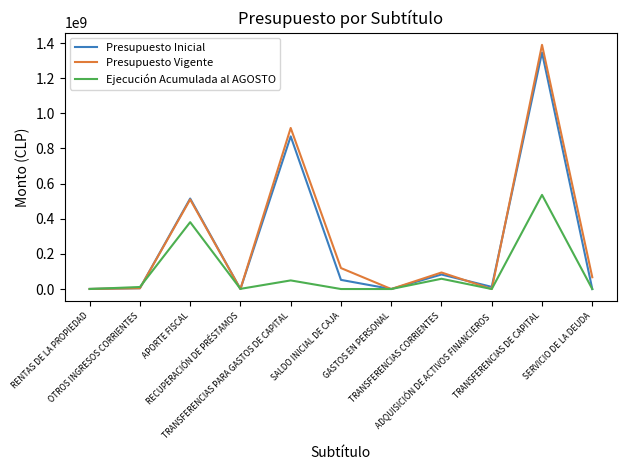

What is the difference between the highest and lowest values at RECUPERACIÓN DE PRÉSTAMOS?

942103